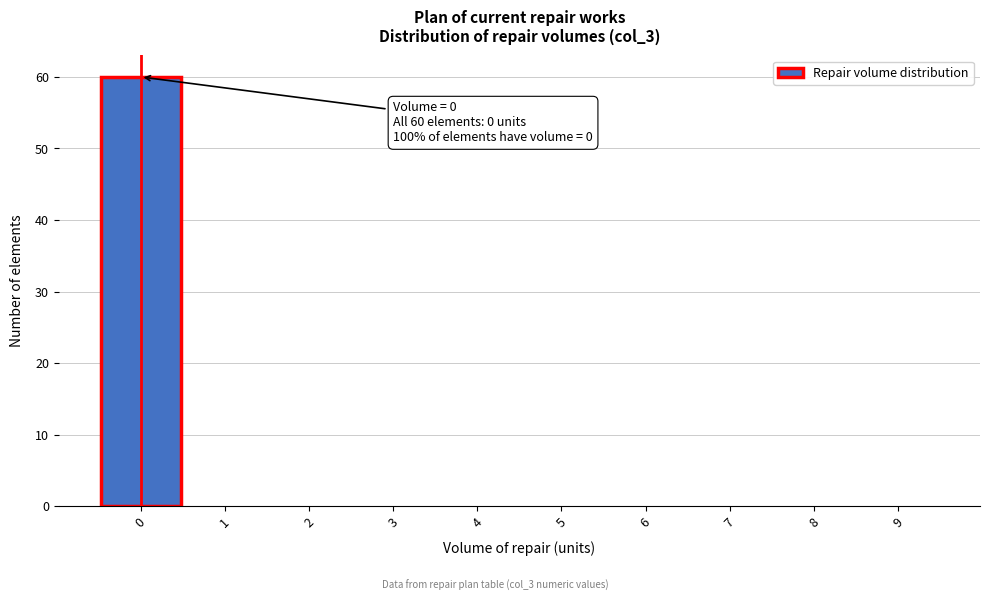

Over which range of the x-axis is the bar tallest?

-0.5 to 0.5